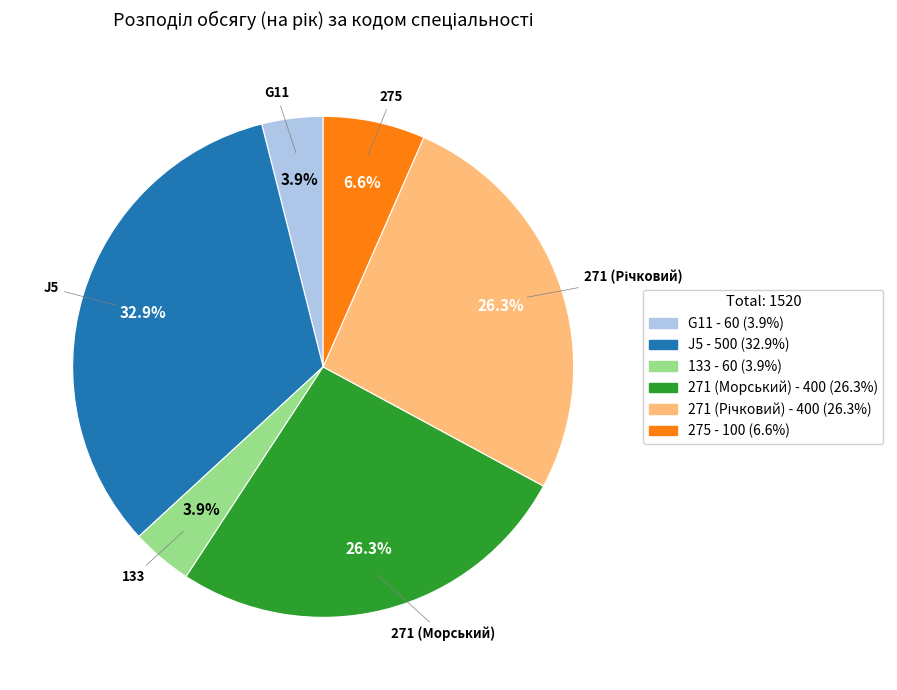

Count the number of slices in the pie.

6